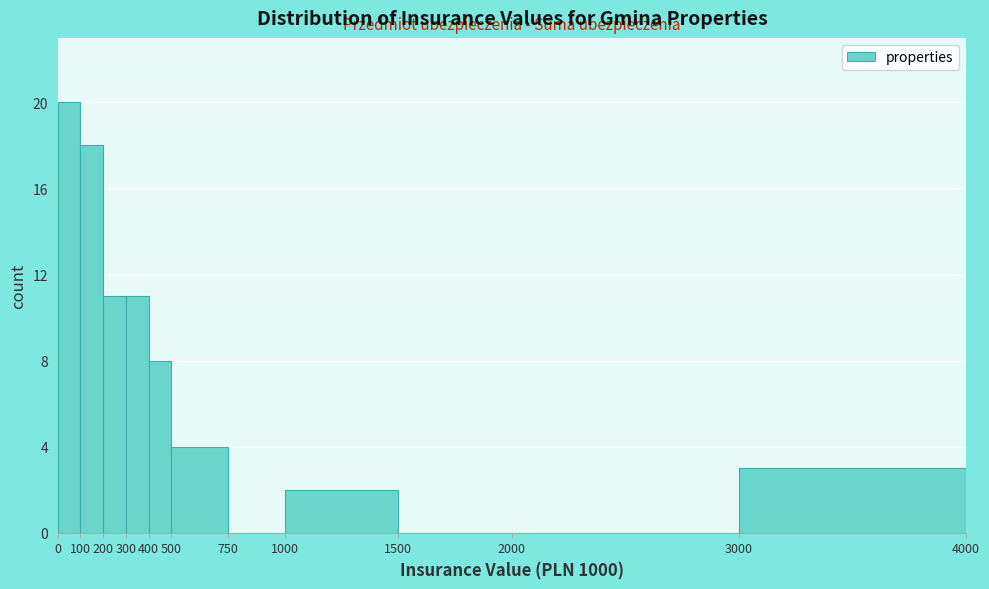

Reading left to right, list every bar in this chart as the range it spans on the x-axis followed by its height. The values are not printed on the chart, so give them approximately, as read against the axis.

0 to 100: 20
100 to 200: 18
200 to 300: 11
300 to 400: 11
400 to 500: 8
500 to 750: 4
750 to 1000: 0
1000 to 1500: 2
1500 to 2000: 0
2000 to 3000: 0
3000 to 4000: 3